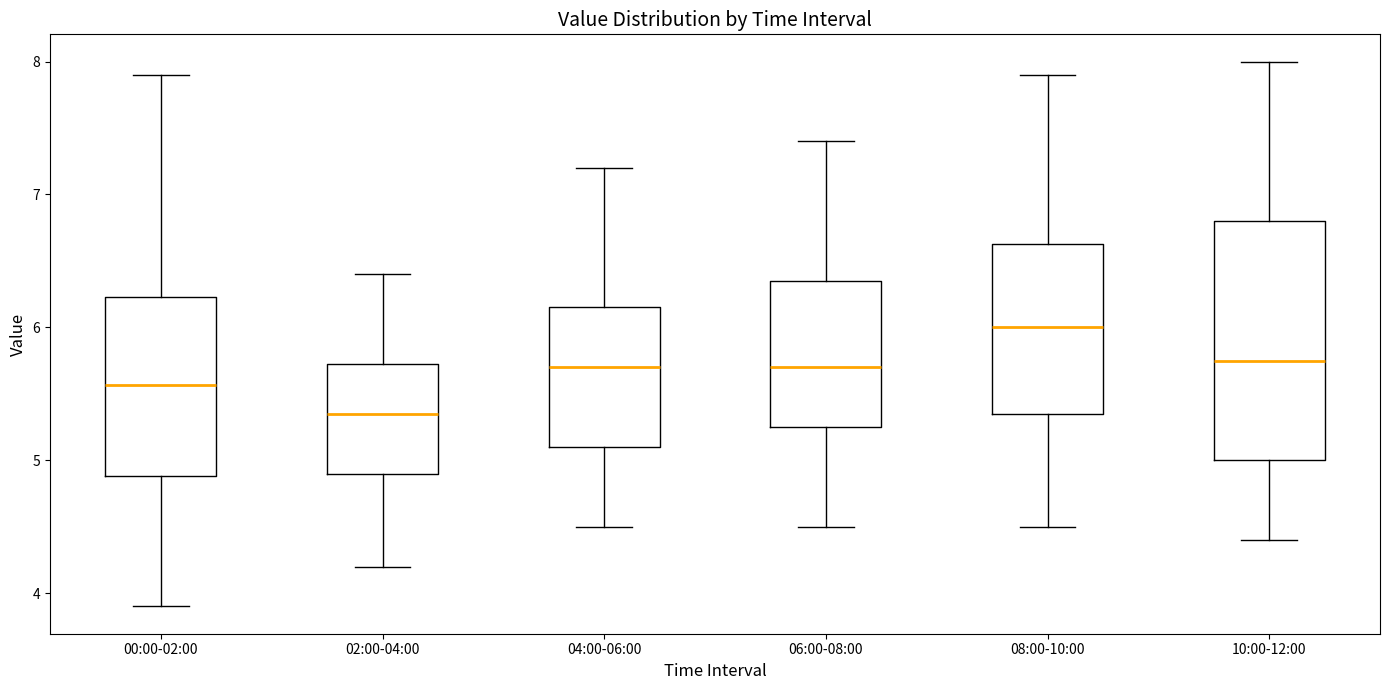

Where does the upper whisker of the box for 10:00-12:00 end on the y-axis? The values are not printed on the chart, so give them approximately, as read against the axis.

8.0